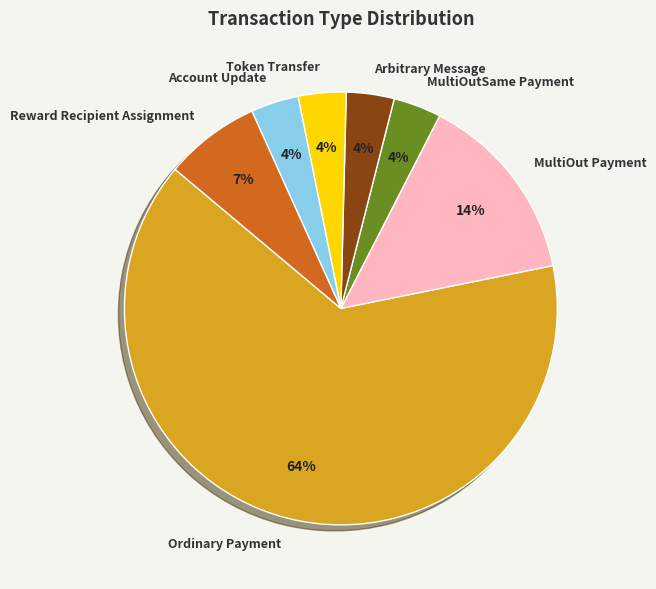

Combined, do Ordinary Payment and MultiOutSame Payment account for over 50%?

Yes